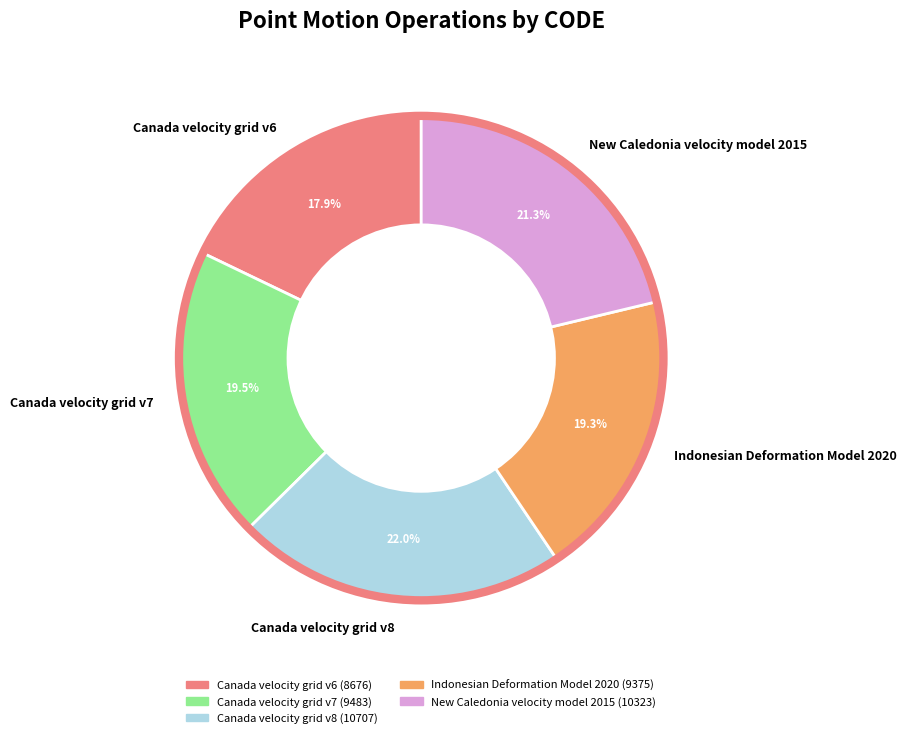

Does any single category account for the majority?

No